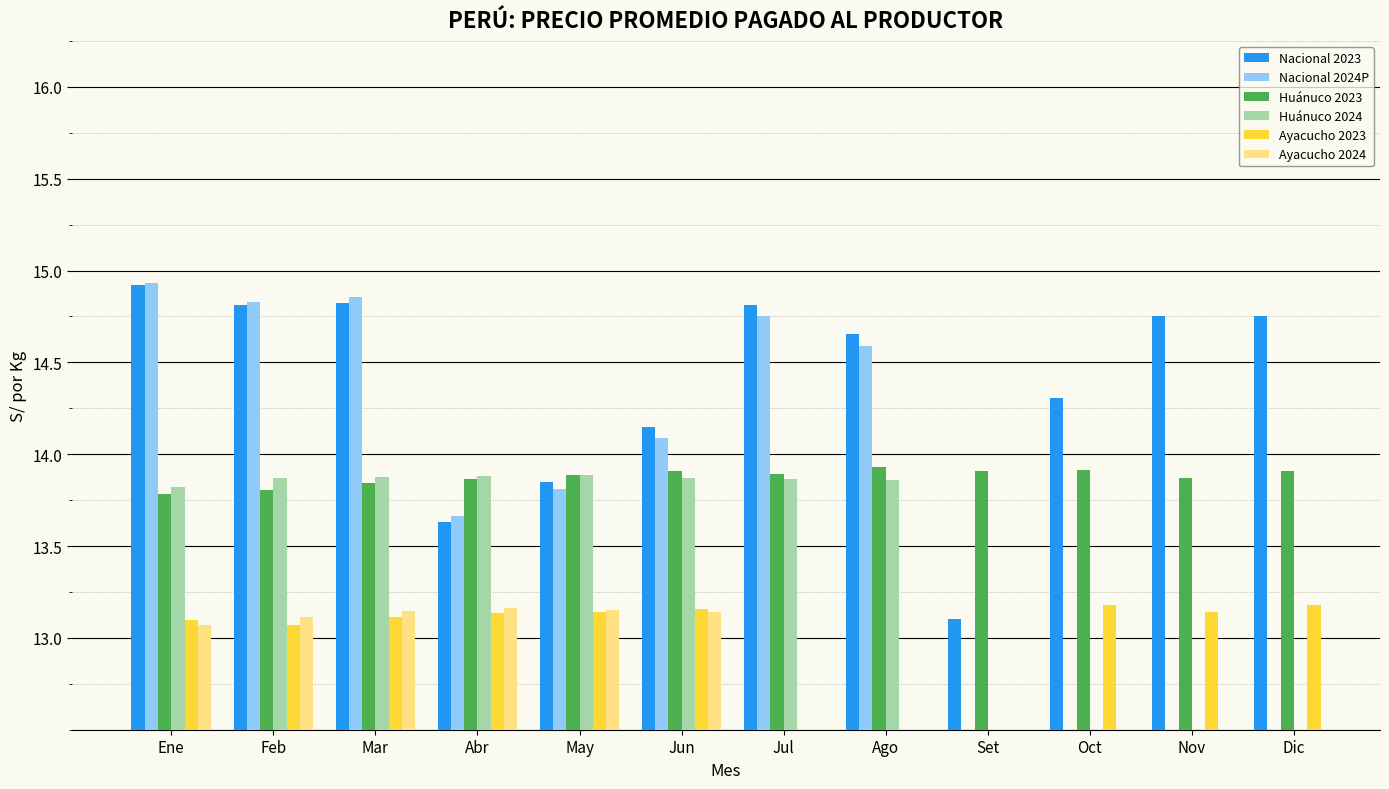

Where is Nacional 2023 nearest to the value 14?

Jun